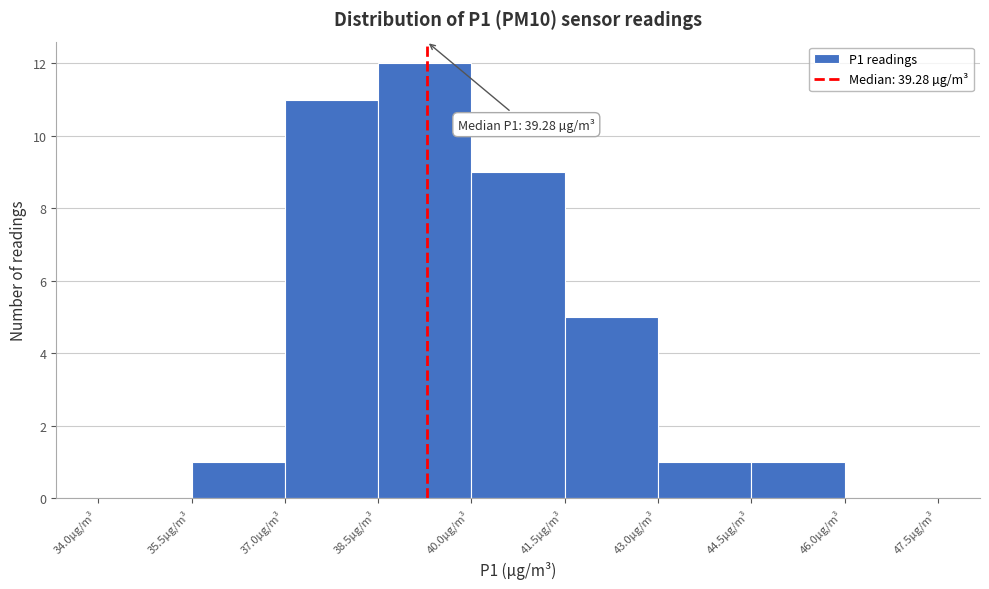

Which range on the x-axis has the tallest bar?

38.5 to 40.0